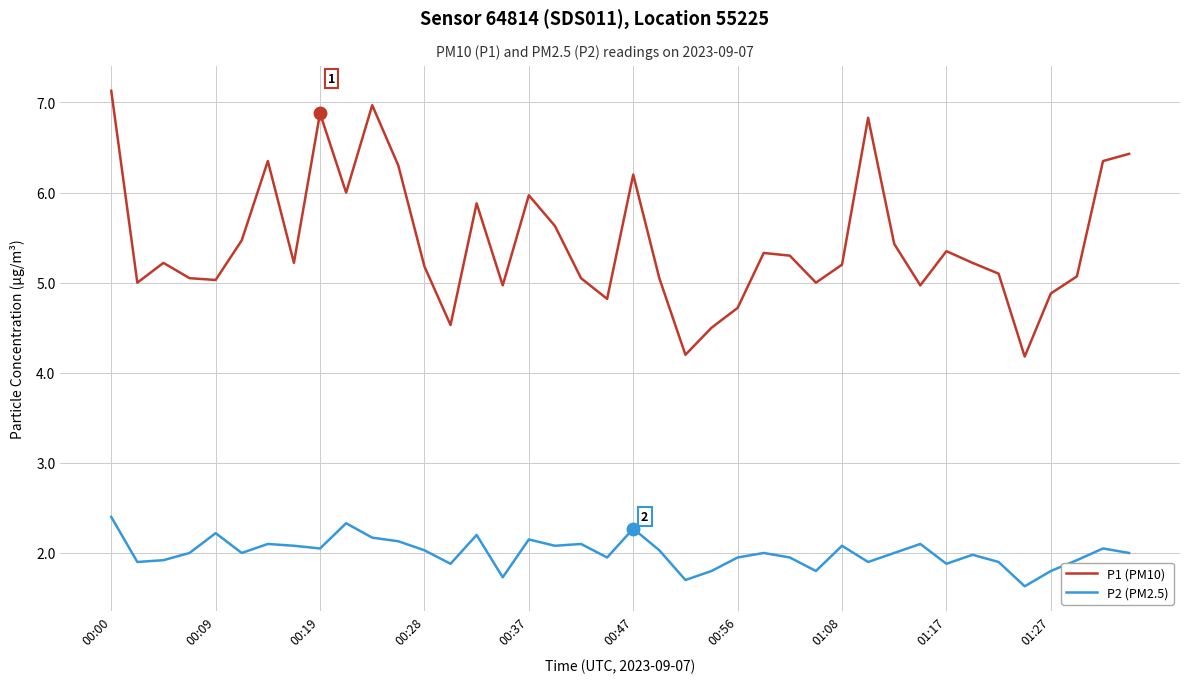

True or false: P1 (PM10) and P2 (PM2.5) intersect in this chart.

False